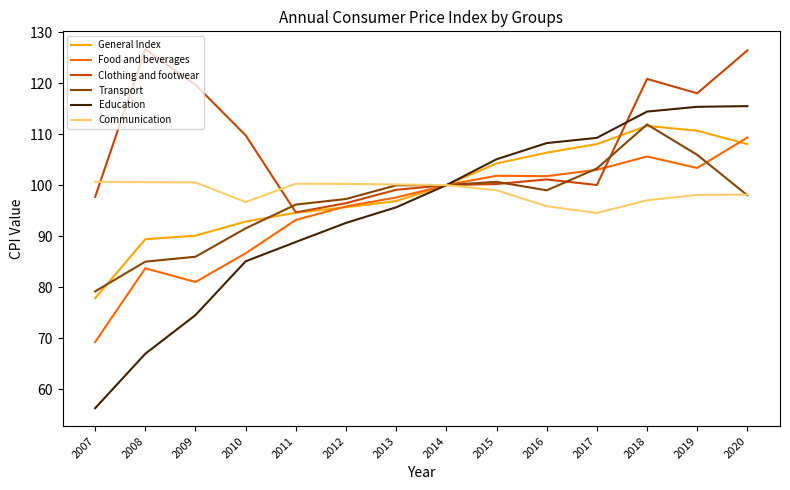

Does the chart display data point markers on the line(s)?

No